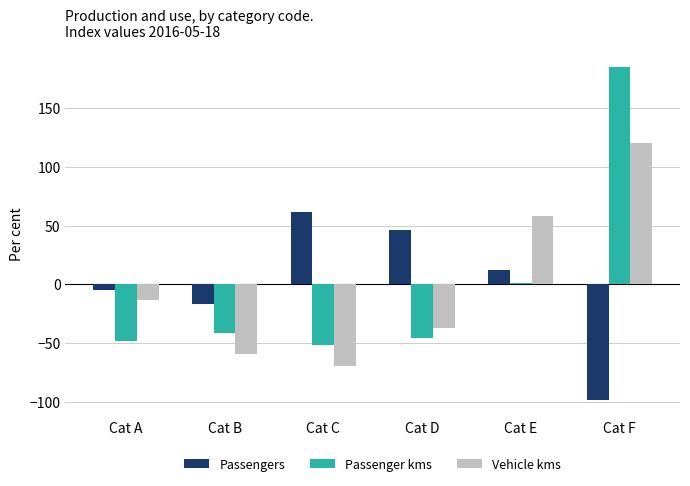

Reading left to right, transcribe all the data shown in this chart.

Passengers: Cat A=-4.9	Cat B=-17.1	Cat C=61.9	Cat D=46.0	Cat E=12.3	Cat F=-98.1
Passenger kms: Cat A=-48.0	Cat B=-41.1	Cat C=-51.7	Cat D=-45.3	Cat E=1.4	Cat F=184.7
Vehicle kms: Cat A=-13.0	Cat B=-59.1	Cat C=-69.3	Cat D=-36.8	Cat E=58.1	Cat F=120.1